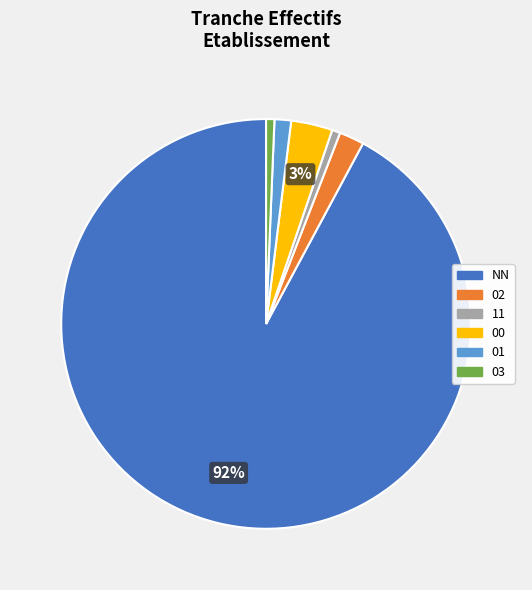

Is the sum of 02 and 00 greater than half?

No